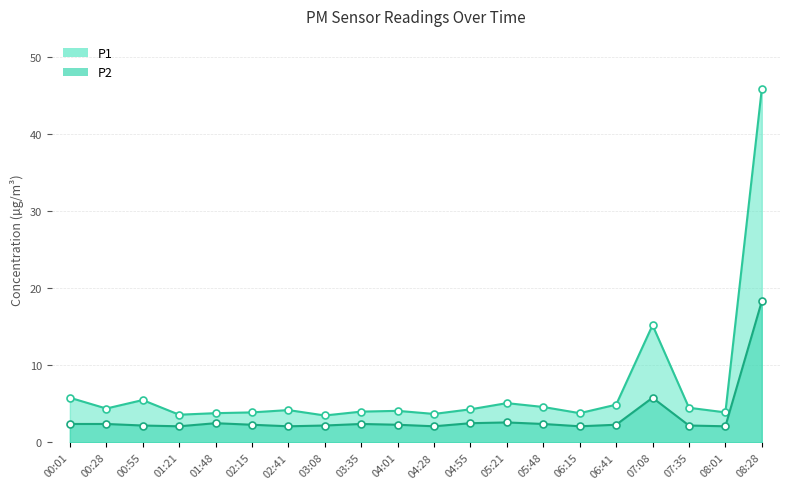

Rank the series by their average value, from lowest to highest.

P2_line, P1_line